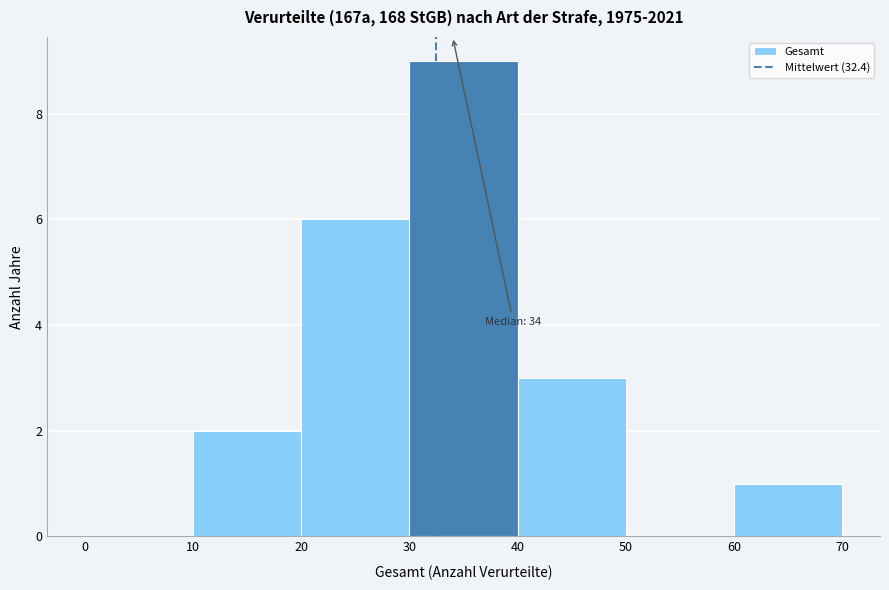

Over which range of the x-axis is the bar tallest?

30 to 40